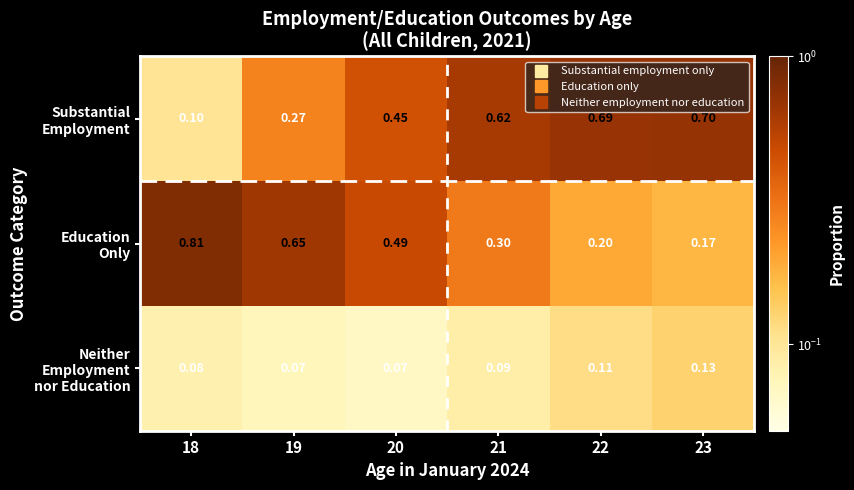

What is the maximum value shown in the chart?

0.8